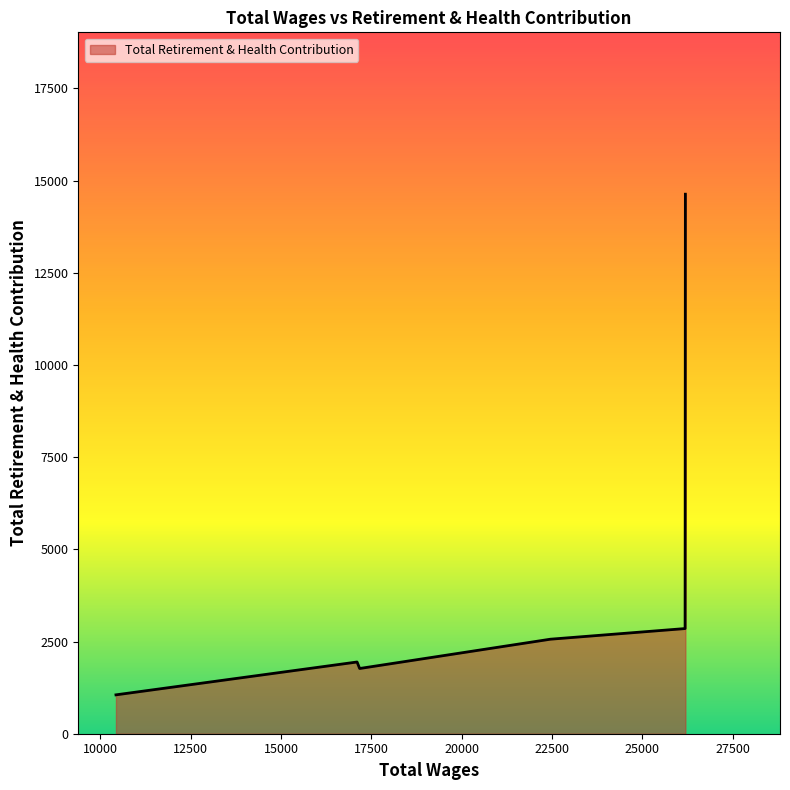

True or false: there are more than 2 points higher than both neighbors.

False